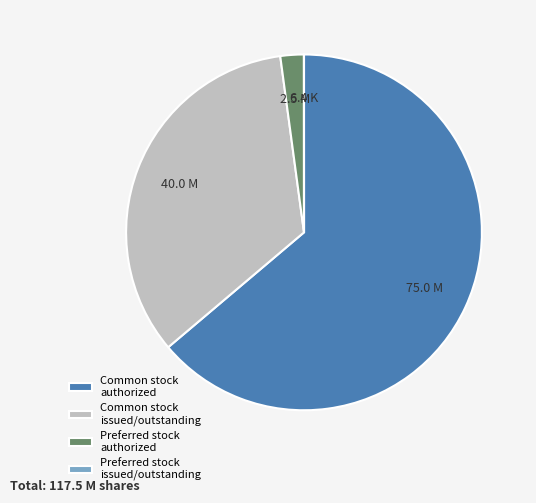

Is the sum of Preferred stock authorized and Common stock issued/outstanding greater than half?

No